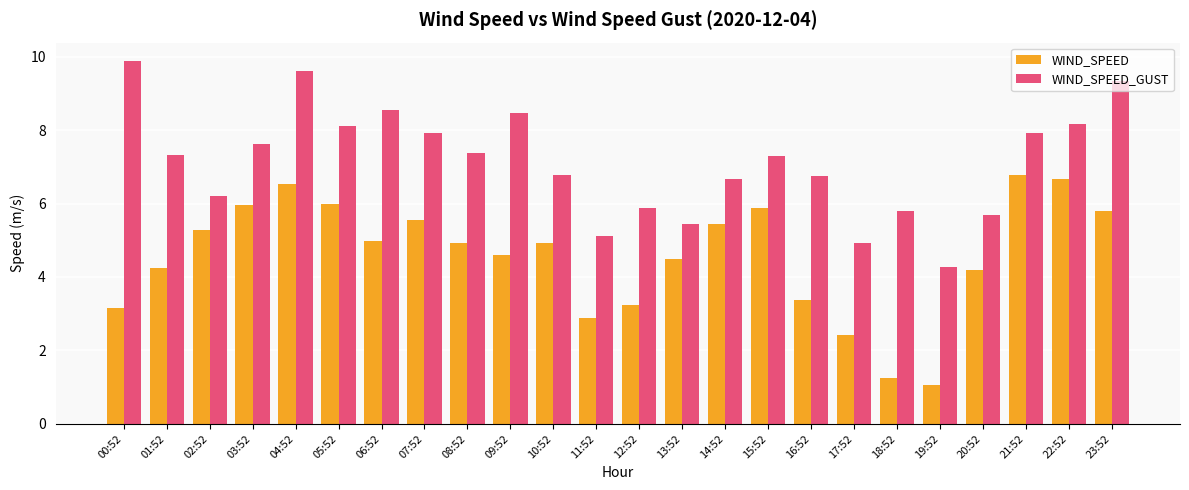

The WIND_SPEED series shows 9.2 at 04:52. True or false?

False